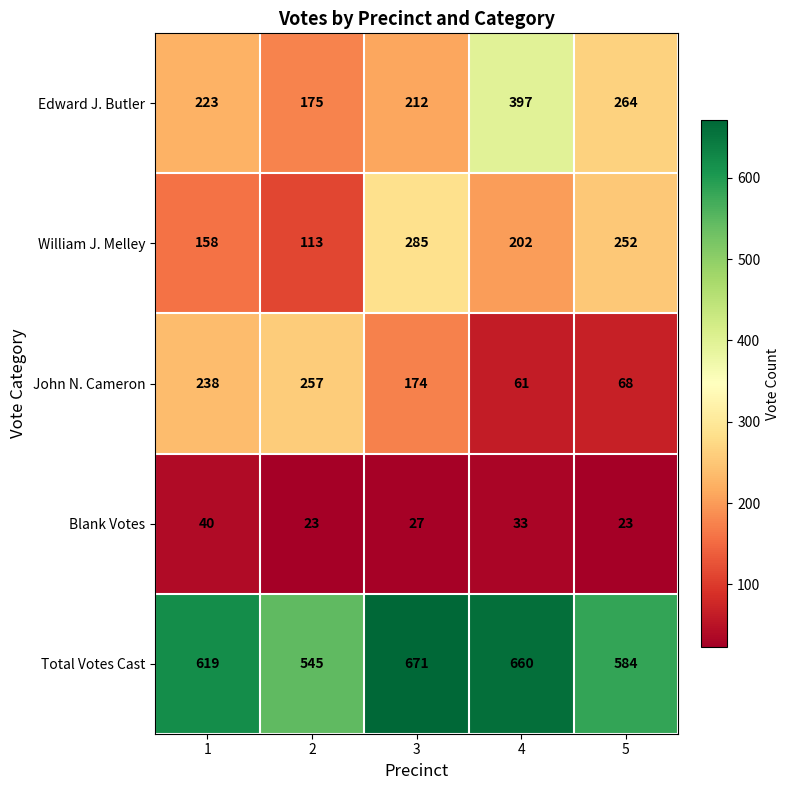

What is the total value across all series at 2?

1113